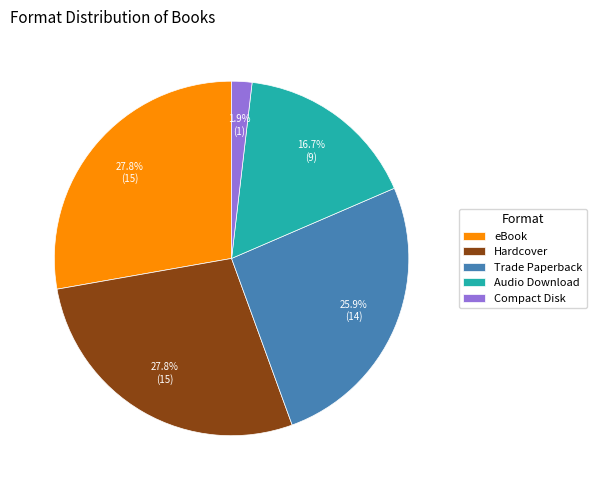

Does any single category account for the majority?

No